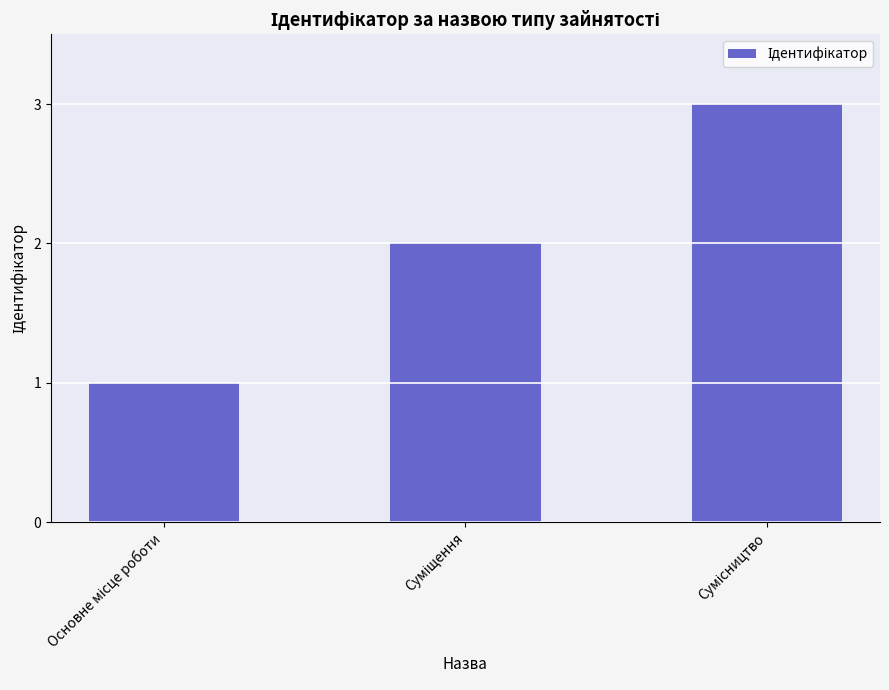

How many values are below 2?

1